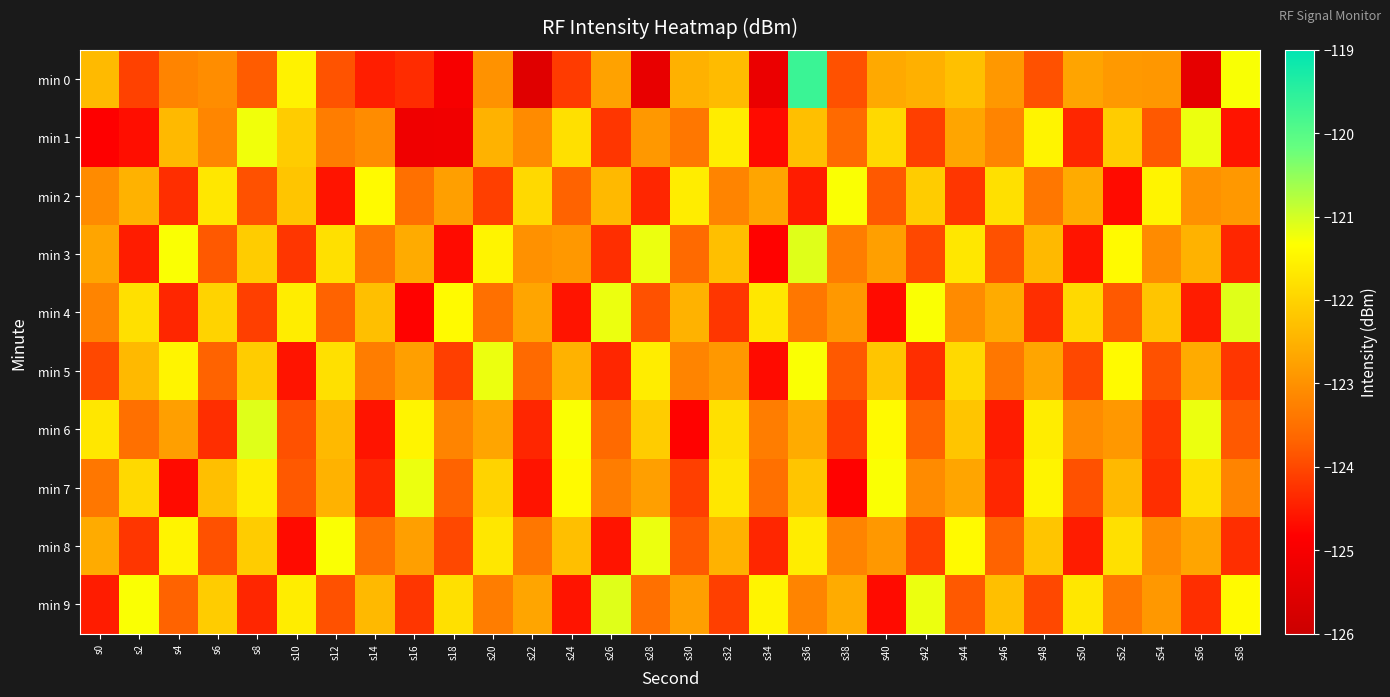

How many data points does each series have?

30